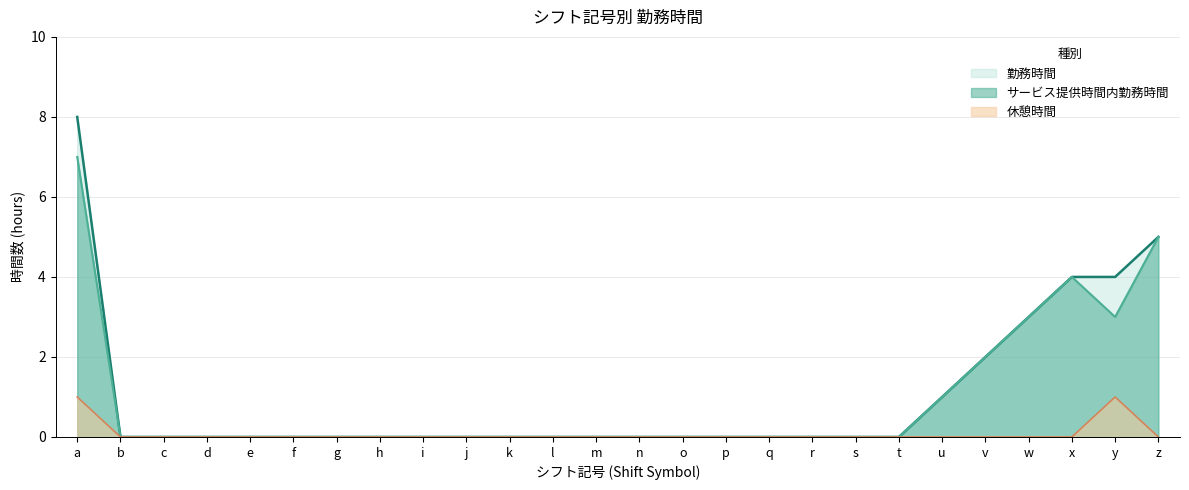

At which category does サービス提供時間内勤務時間 reach its first local valley?

y